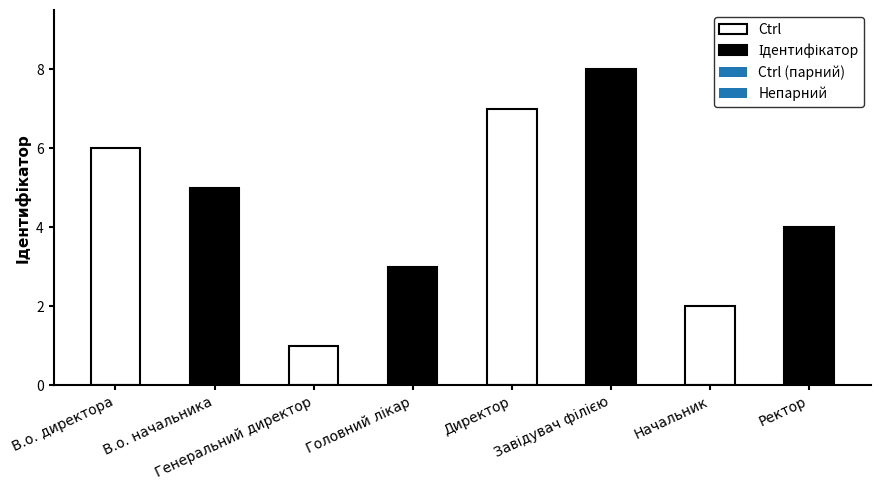

What is the difference between the values at В.о. начальника and Начальник?

3